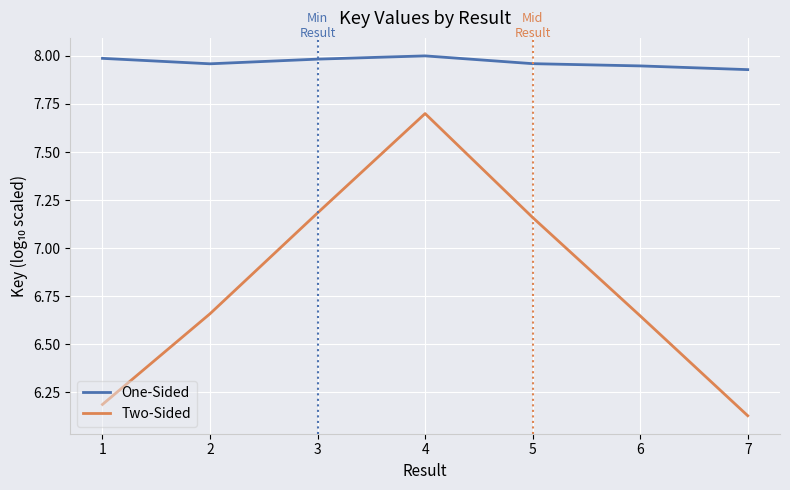

Where is the first local minimum for One-Sided?

2